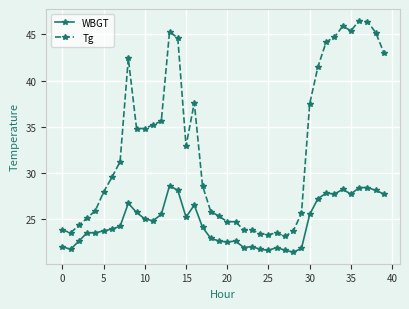

What is the value of the Tg point at the 19th from the left?

25.8